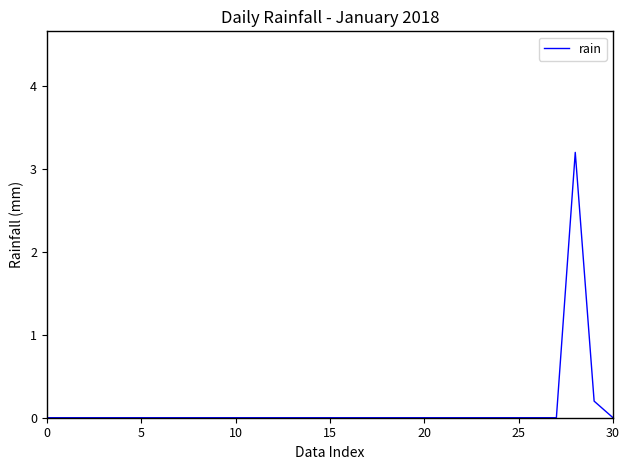

What is the greatest value displayed?

3.2